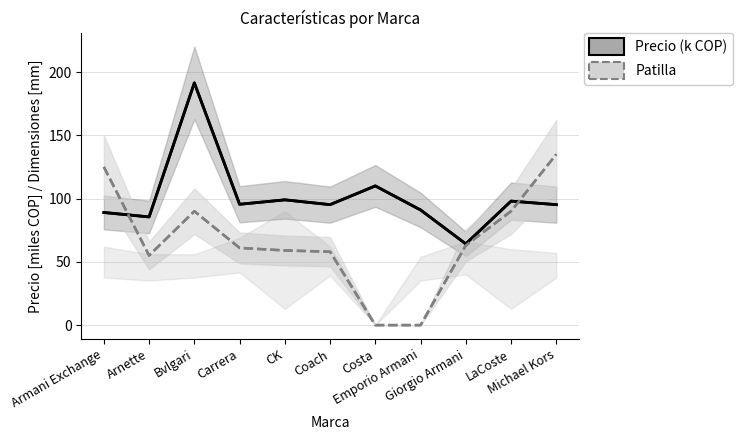

Which series has the largest total across all categories?

Precio (k COP)